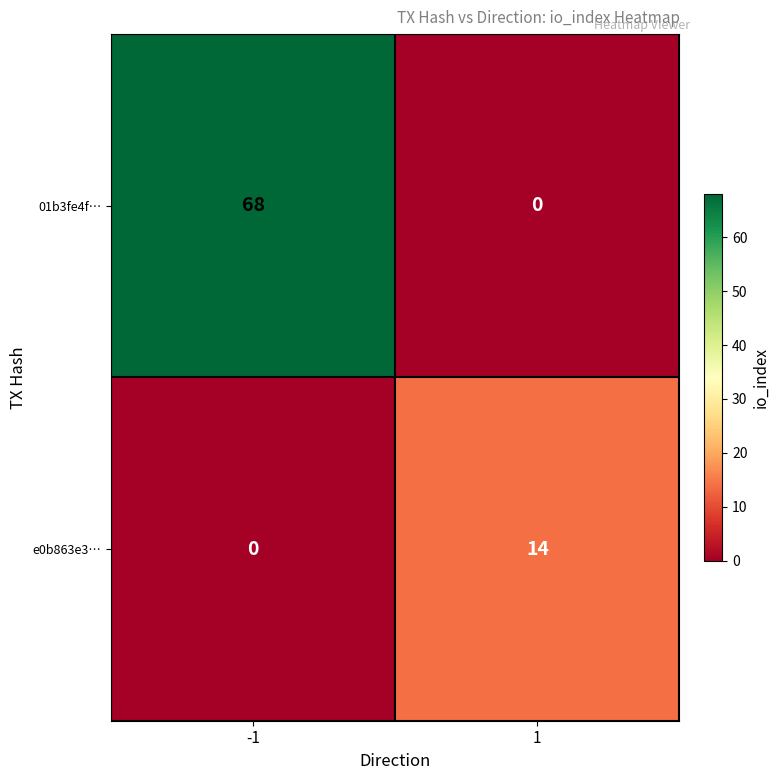

Reading right to left, list all the values displayed in this chart.

01b3fe4f…: 0	68
e0b863e3…: 14	0